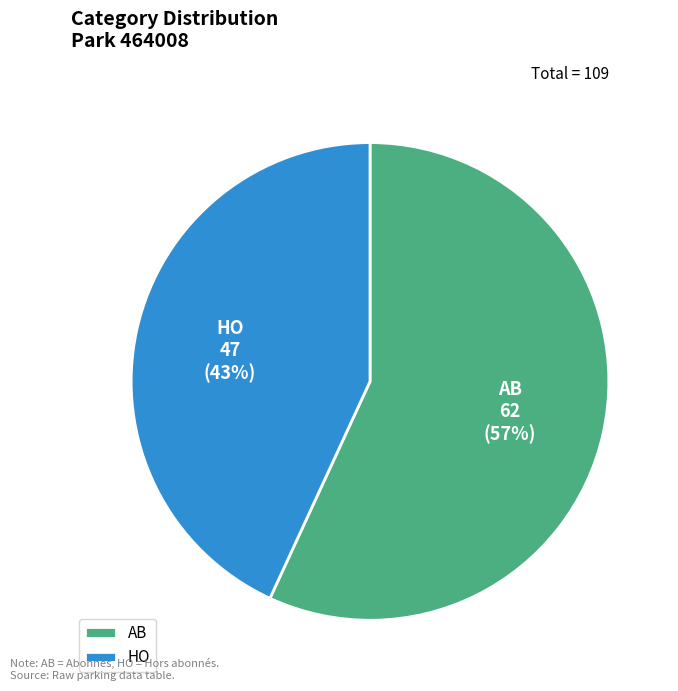

Rank the categories by value from lowest to highest.

HO, AB